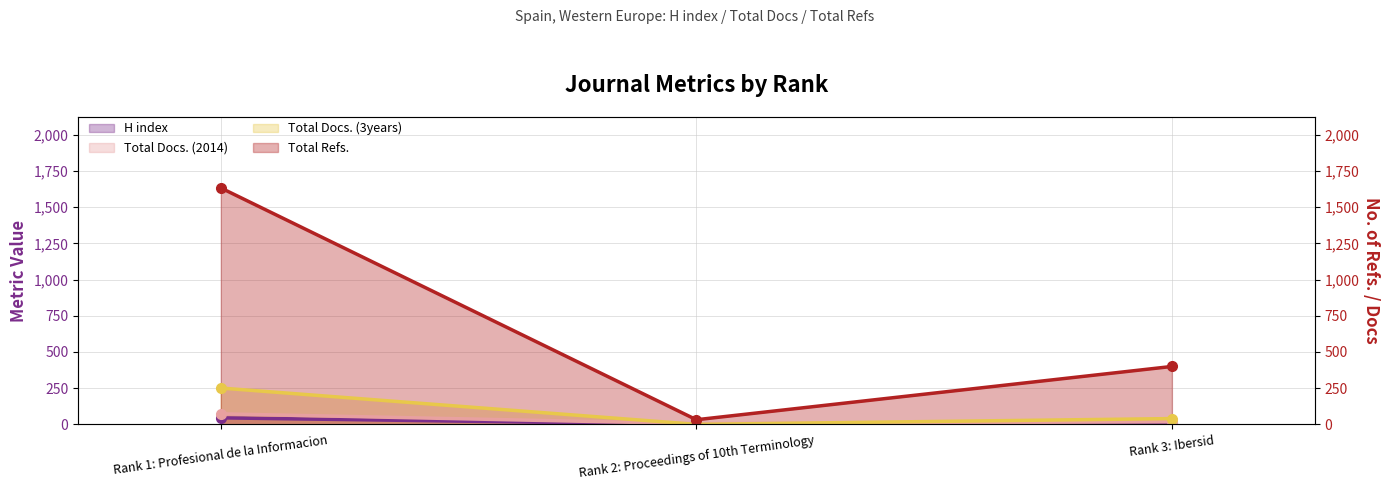

What are all the series names shown in the legend?

H index, Total Docs. (2014), Total Docs. (3years), Total Refs.